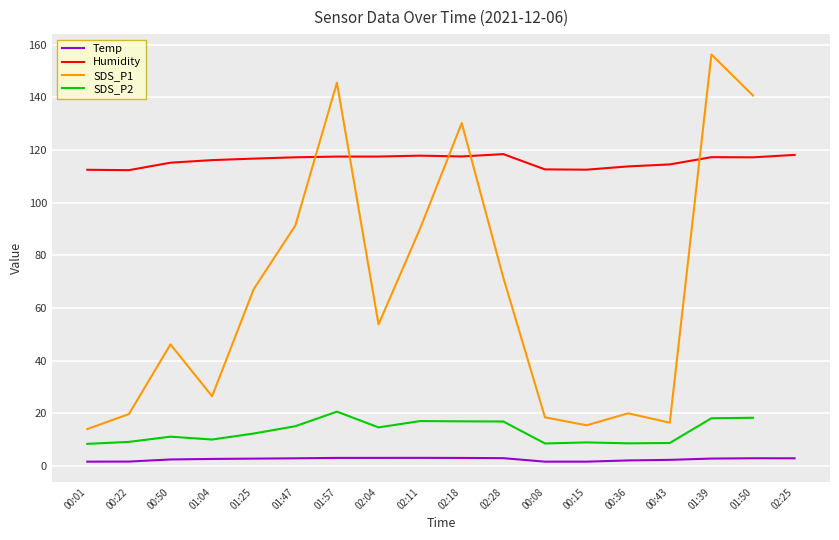

What is the value of the SDS_P1 point at the 1st from the left?

14.1